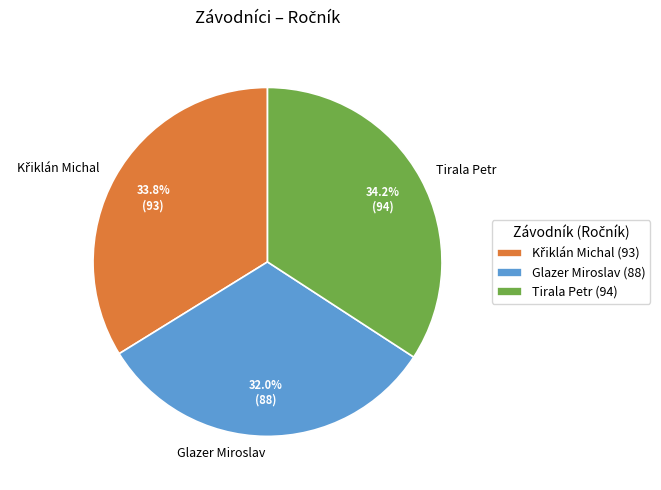

What is the total percentage of Glazer Miroslav and Tirala Petr?

66.2%